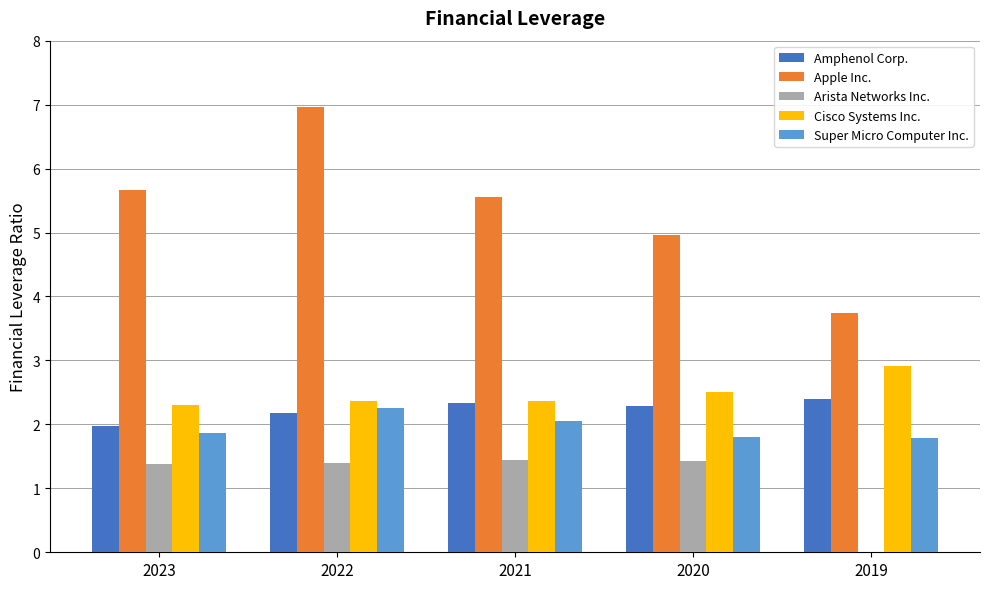

What is the highest value of the Apple Inc. series?

7.0